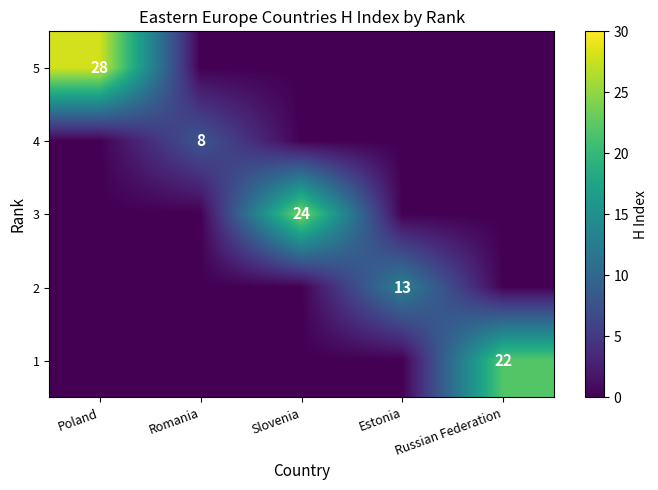

Is it true that 2 equals 13 at Estonia?

True